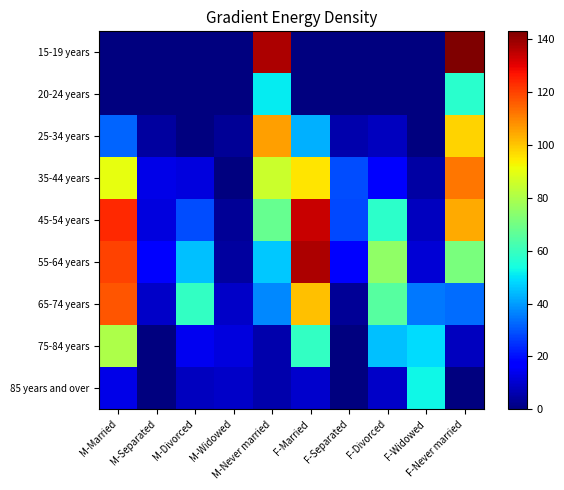

At F-Married, list the series in order from largest to smallest.

55-64 years, 45-54 years, 65-74 years, 35-44 years, 75-84 years, 25-34 years, 85 years and over, 15-19 years, 20-24 years